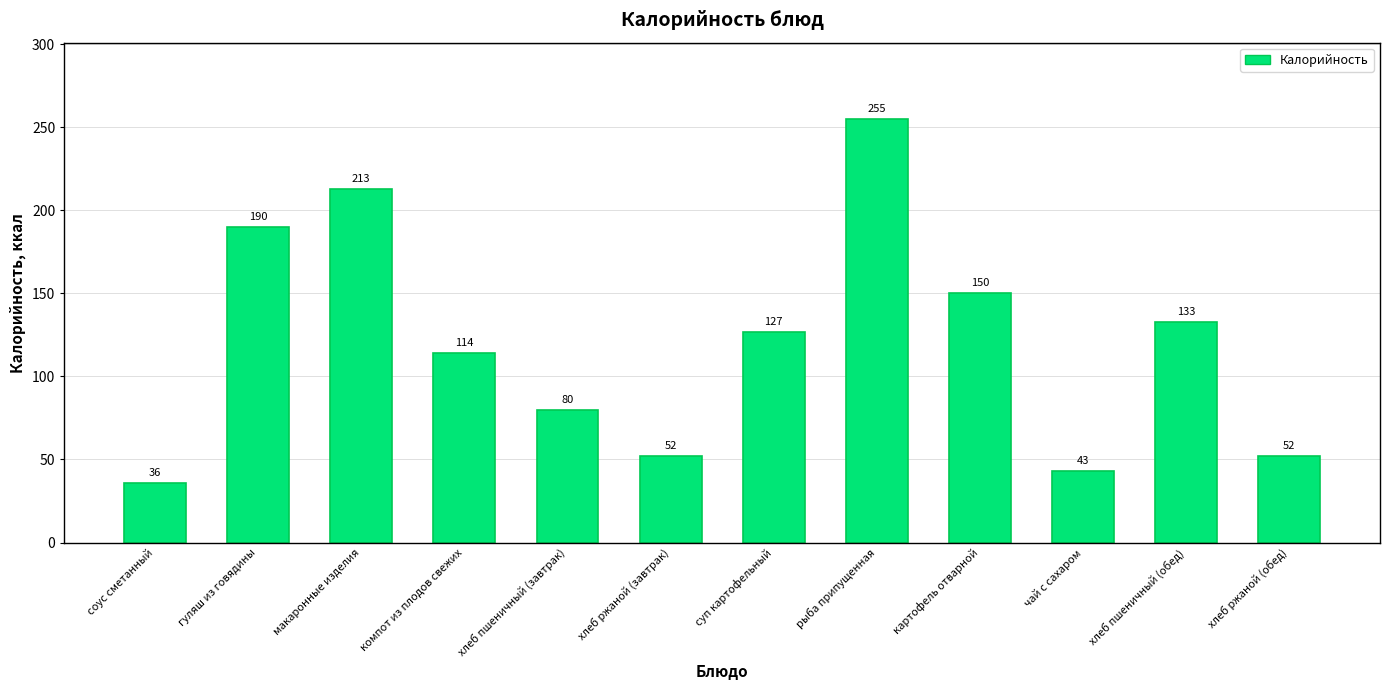

Where is the data nearest to the value 145?

картофель отварной